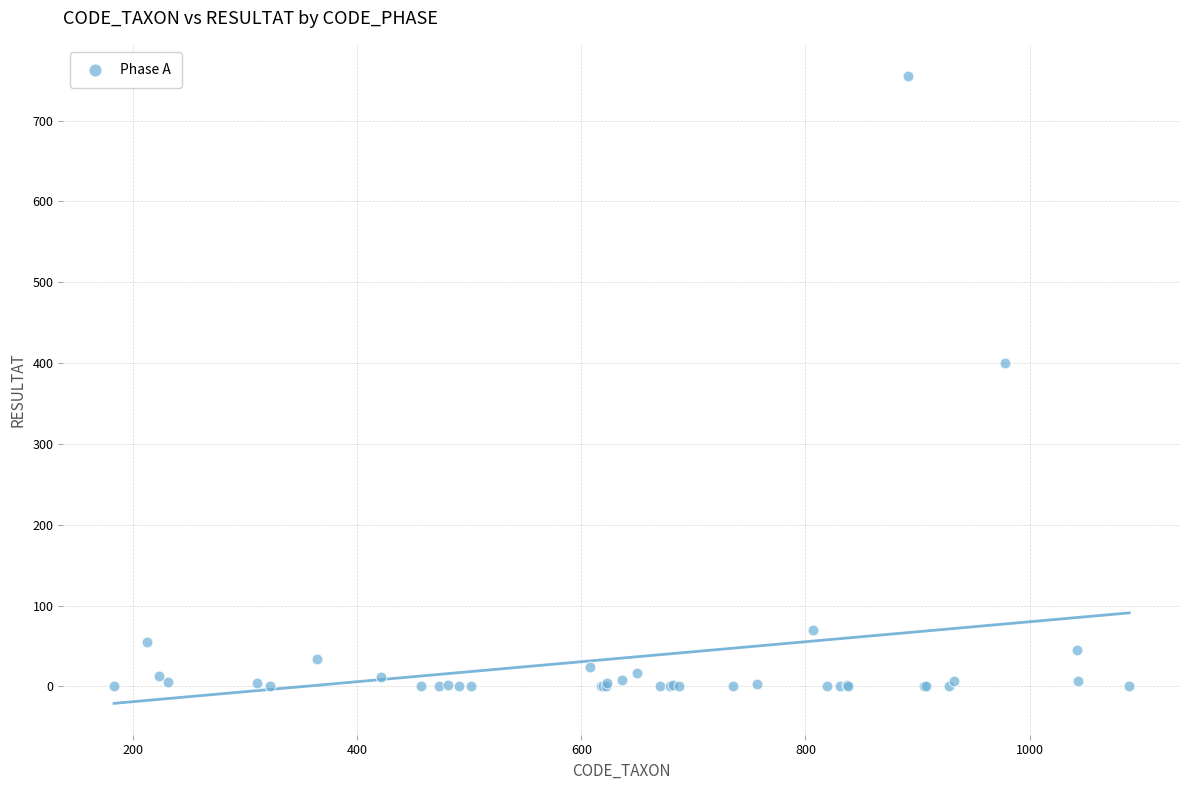

What Y value in the scatter plot is closest to 377?

400